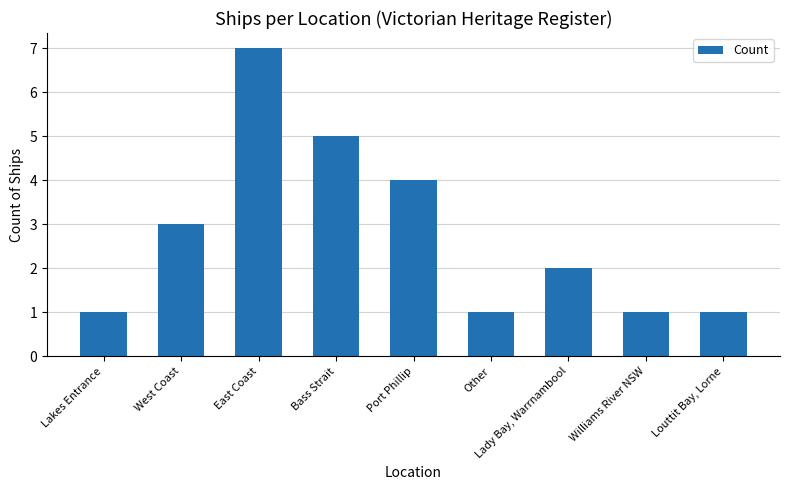

What is the value of the 2nd bar from the left?

3